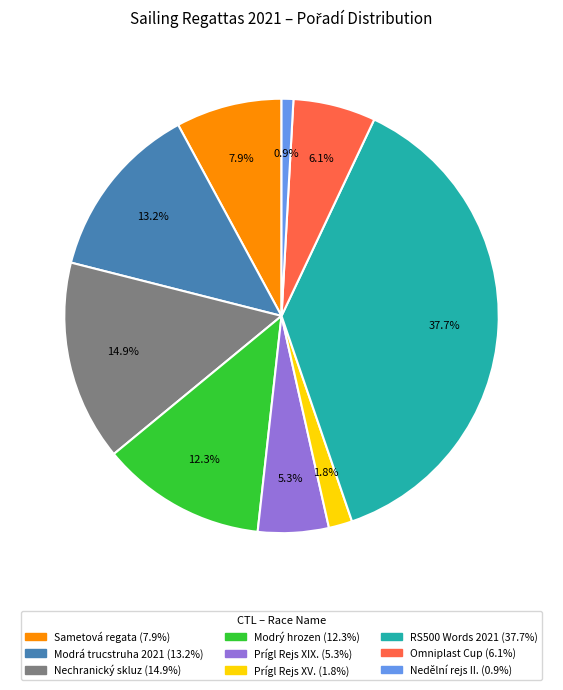

Is there any slice that represents more than half of the pie?

No